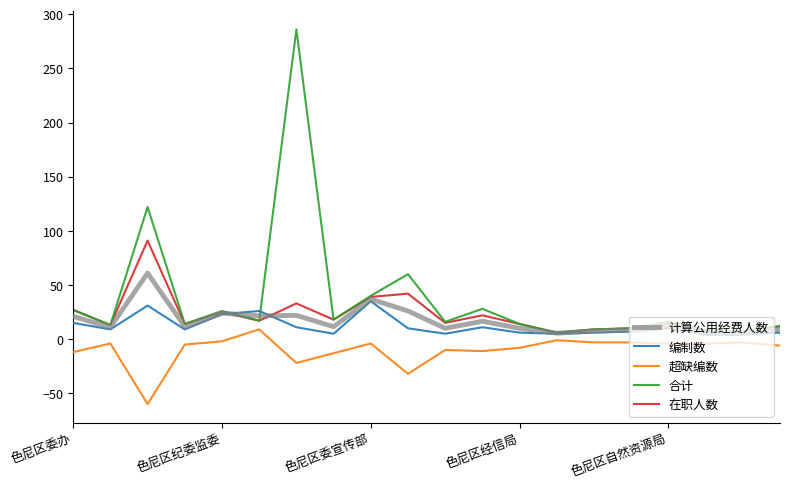

Rank the series by their maximum value, from highest to lowest.

合计, 在职人数, 计算公用经费人数, 编制数, 超缺编数